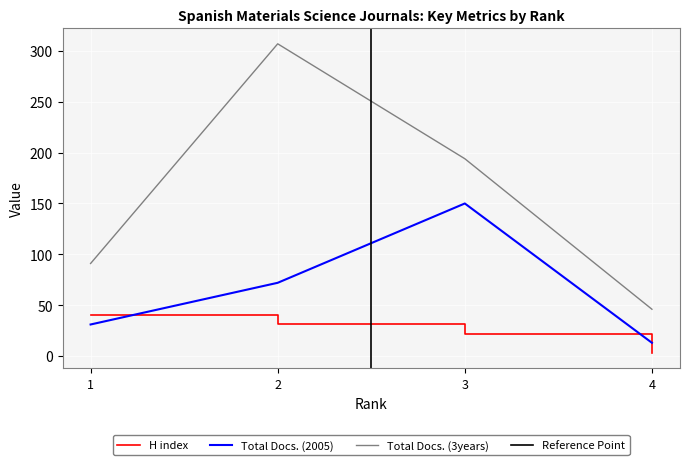

Rank the series by their average value, from lowest to highest.

H index, Total Docs. (2005), Total Docs. (3years)